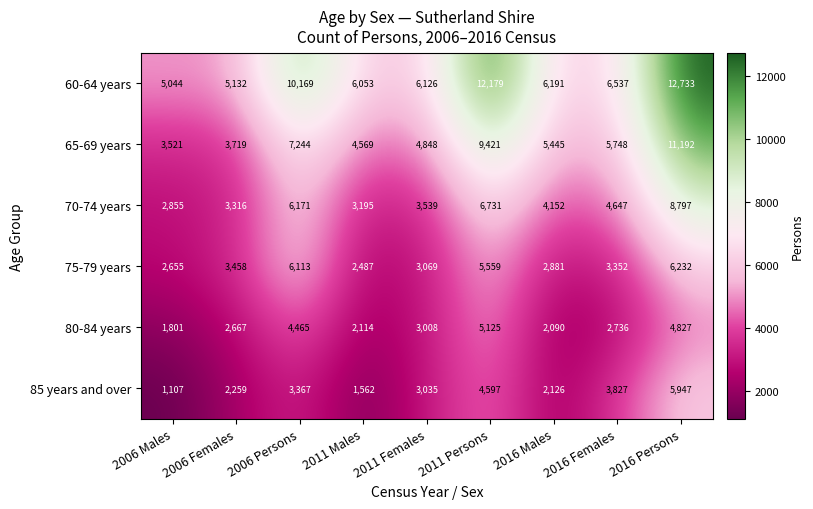

What is the sum of the 60-64 years values at 2006 Persons and 2016 Females?

16706